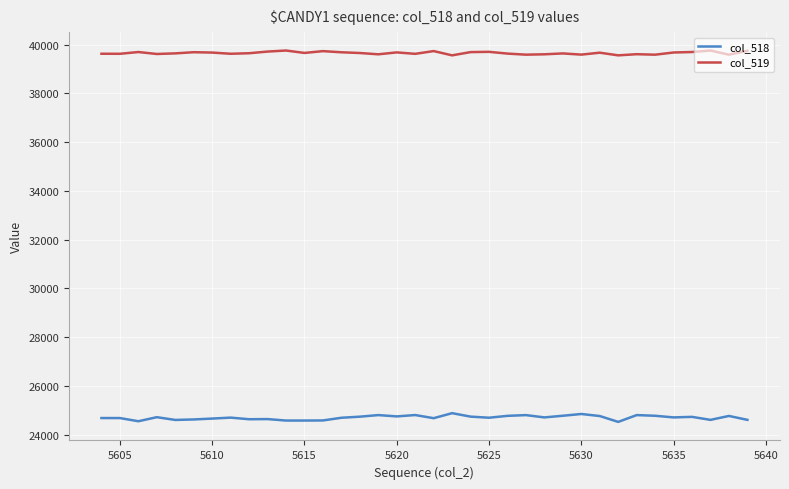

True or false: col_518 and col_519 cross at least once.

False